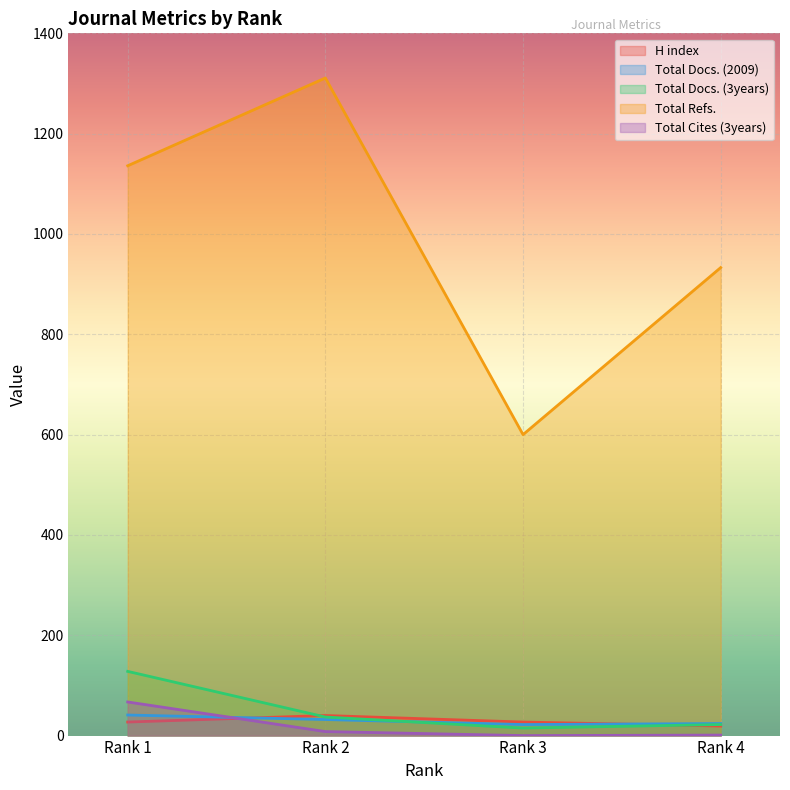

Rank the series by their maximum value, from lowest to highest.

H index, Total Docs. (2009), Total Cites (3years), Total Docs. (3years), Total Refs.